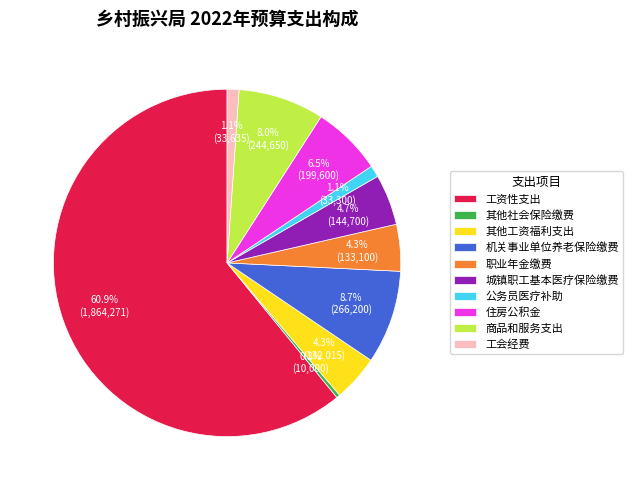

How many segments does this pie chart have?

10